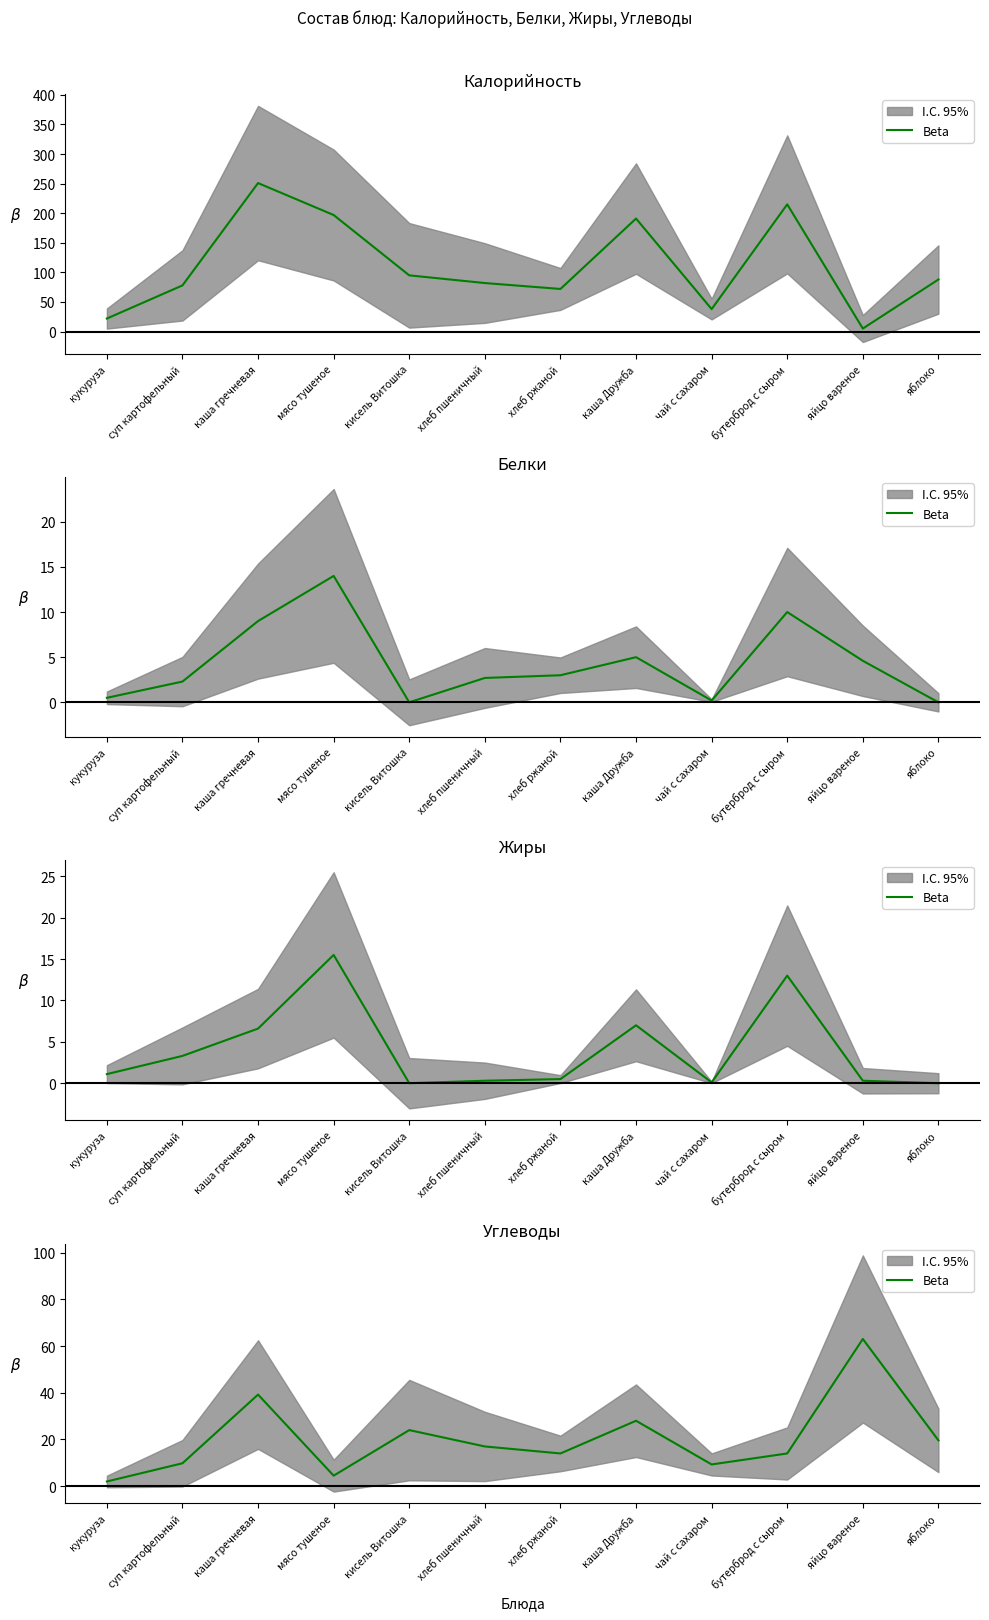

How many lines are shown in the chart?

1